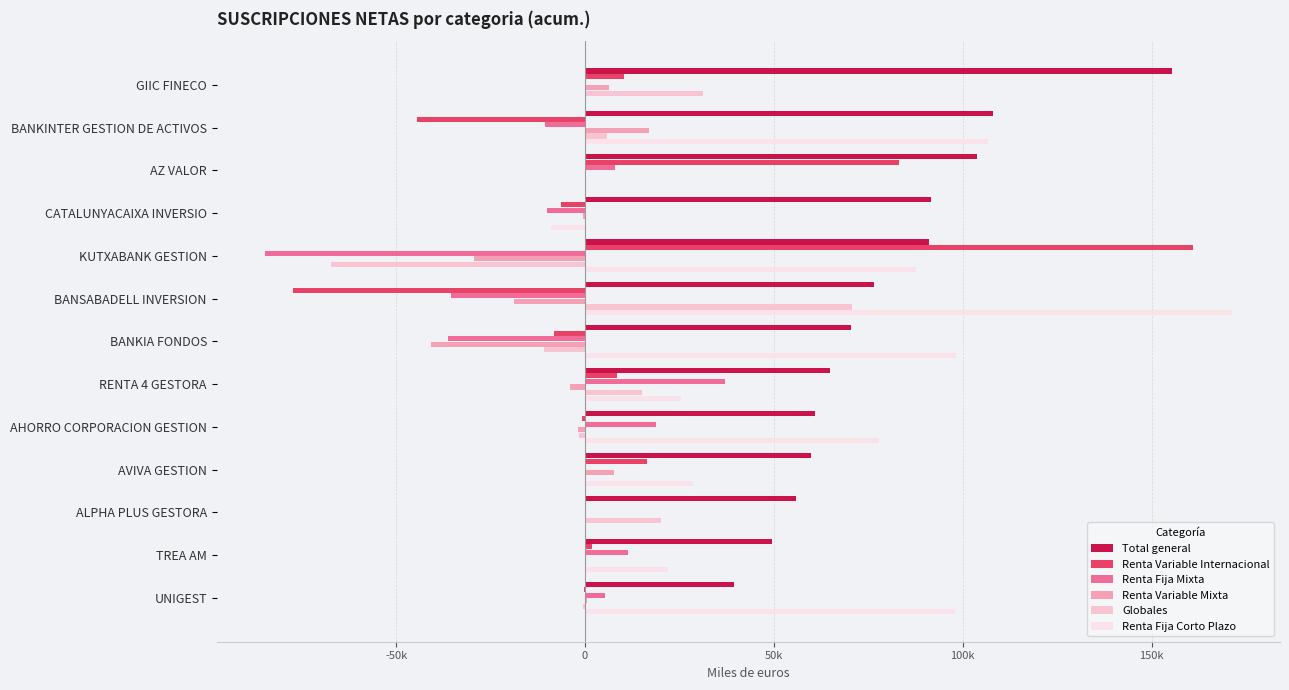

What are all the series names shown in the legend?

Total general, Renta Variable Internacional, Renta Fija Mixta, Renta Variable Mixta, Globales, Renta Fija Corto Plazo